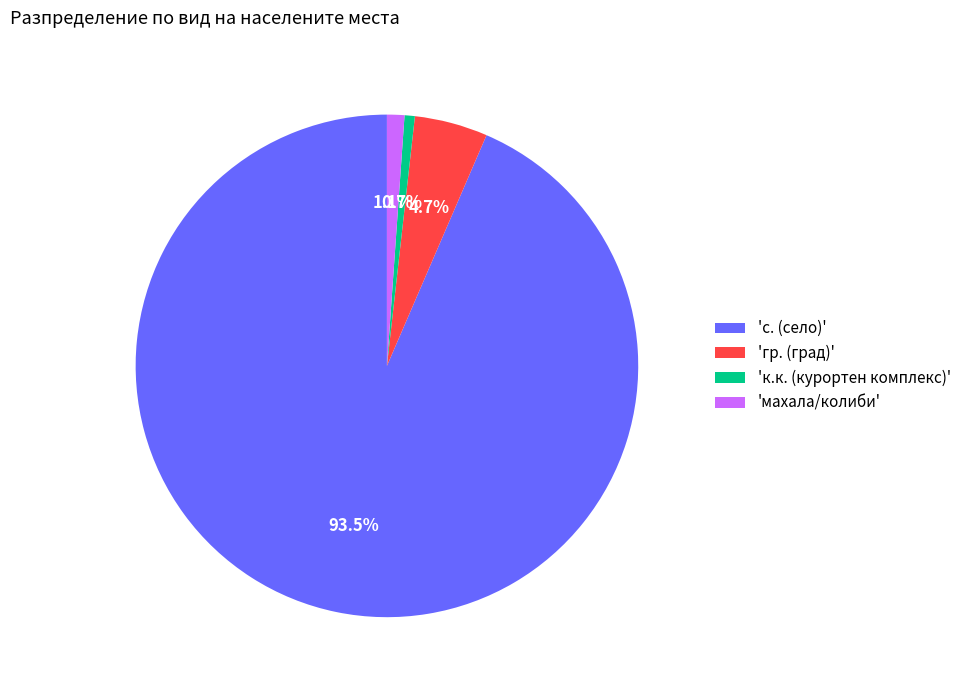

Which category has the biggest portion of the pie?

'с. (село)'